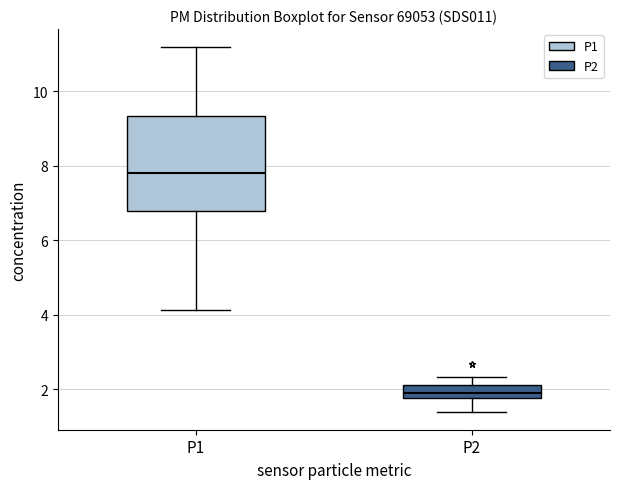

Reading left to right, read every box against the y-axis: the position of its median line, the range the box covers, and the ends of its whiskers. The values are not printed on the chart, so give them approximately, as read against the axis.

P1: median 7.8, box 6.8 to 9.4, whiskers 4.2 to 11.2
P2: median 2.0, box 1.8 to 2.2, whiskers 1.4 to 2.4